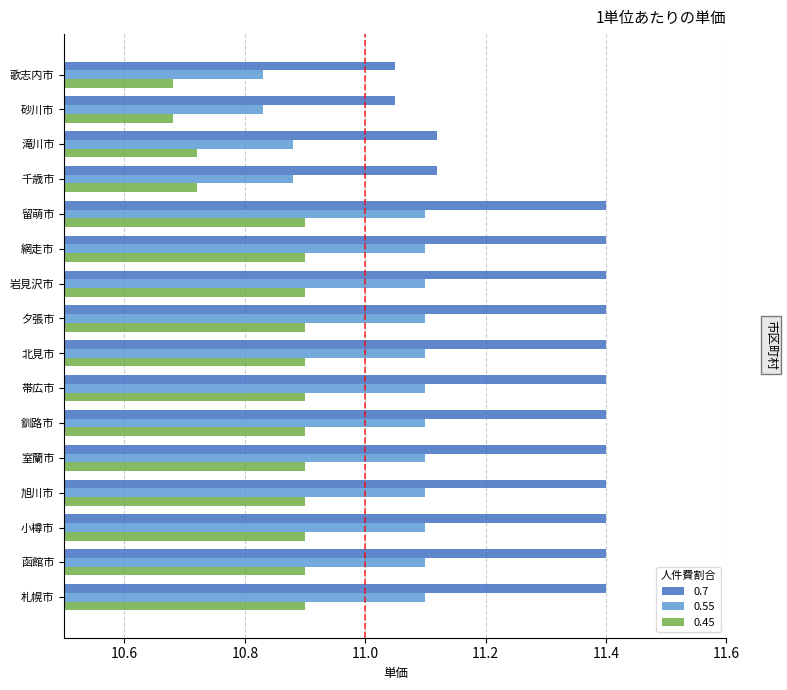

Rank the series by their average value, from lowest to highest.

0.45, 0.55, 0.7